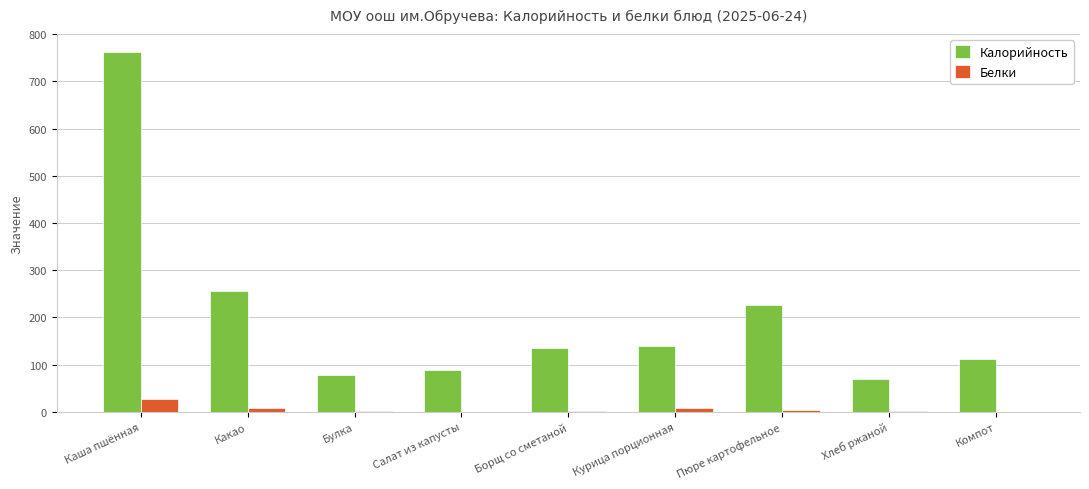

Which category has the highest value across all series?

Каша пшённая